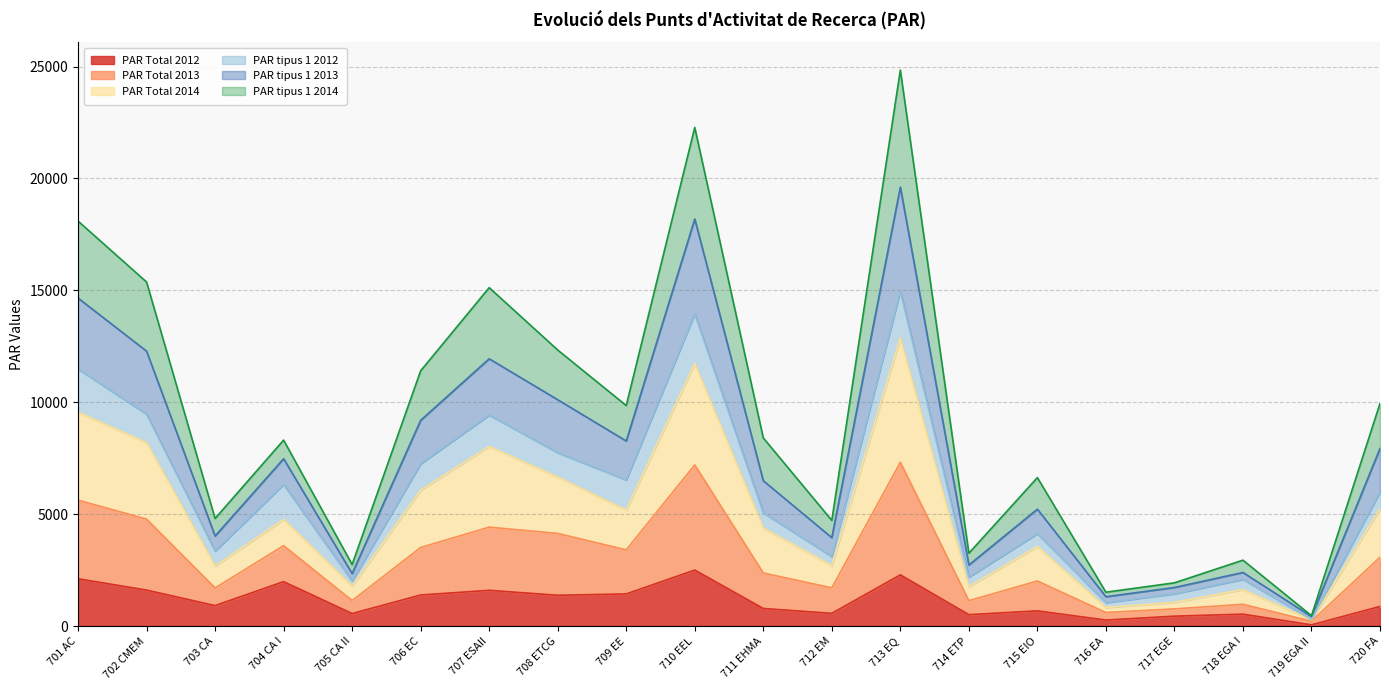

What is the total value across all series at 715 EIO?

6634.8